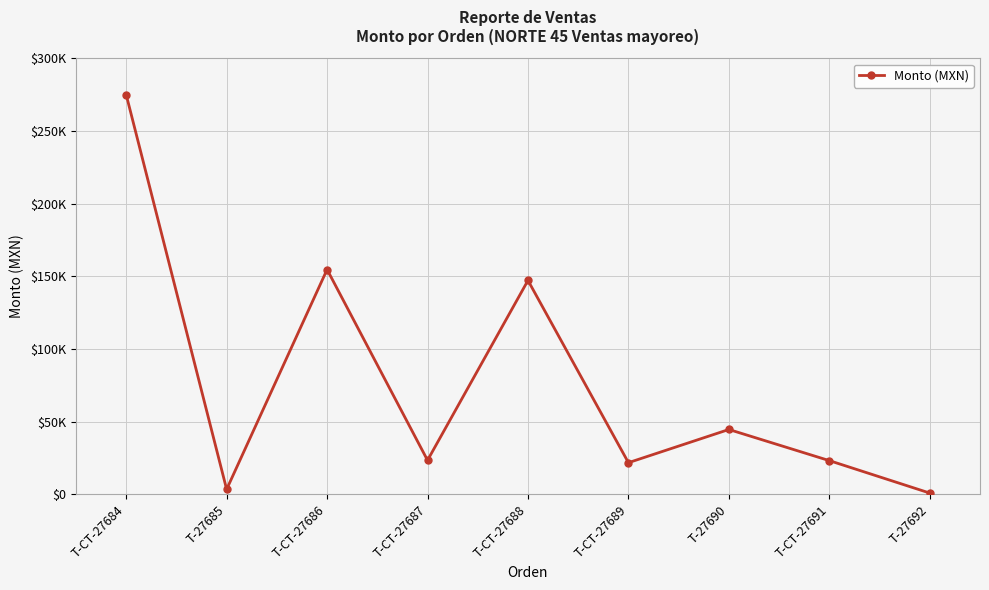

What is the label of the 4th point from the right?

T-CT-27689